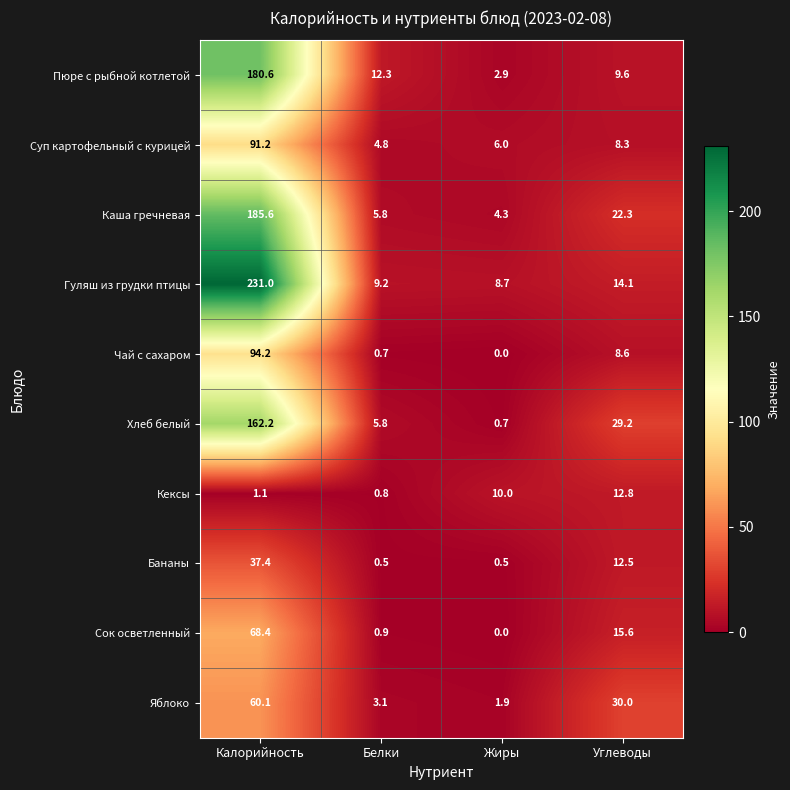

What is the average value of the Хлеб белый series?

49.5